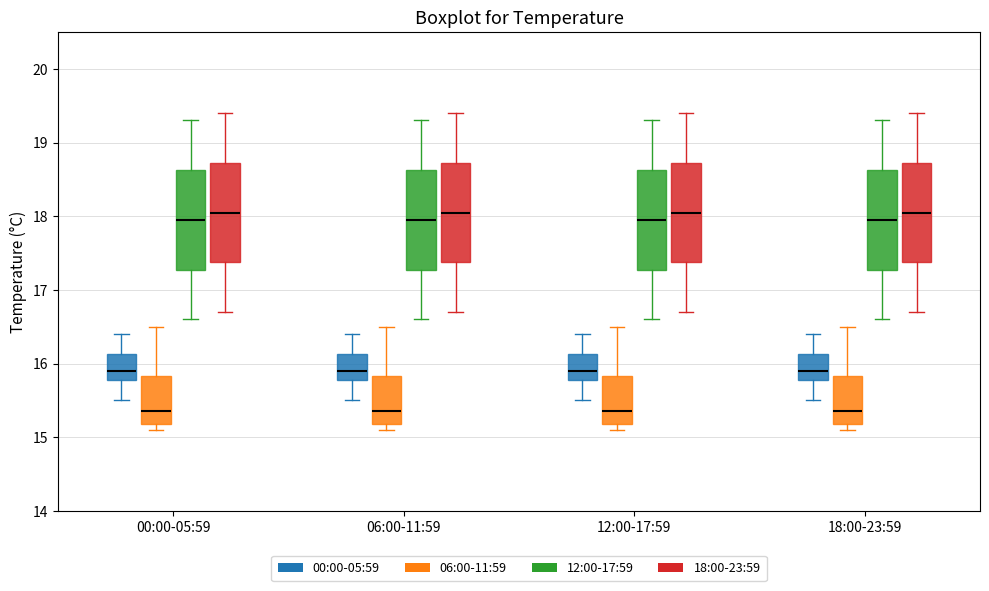

Reading left to right, transcribe this box plot: for each box, give where its median line is, the range the box spans, and where its two whiskers end, as read against the y-axis. The values are not printed on the chart, so give them approximately, as read against the axis.

00:00-05:59 (00:00-05:59): median 15.9, box 15.8 to 16.1, whiskers 15.5 to 16.4
00:00-05:59 (06:00-11:59): median 15.4, box 15.2 to 15.8, whiskers 15.1 to 16.5
00:00-05:59 (12:00-17:59): median 18.0, box 17.3 to 18.6, whiskers 16.6 to 19.3
00:00-05:59 (18:00-23:59): median 18.1, box 17.4 to 18.7, whiskers 16.7 to 19.4
06:00-11:59 (00:00-05:59): median 15.9, box 15.8 to 16.1, whiskers 15.5 to 16.4
06:00-11:59 (06:00-11:59): median 15.4, box 15.2 to 15.8, whiskers 15.1 to 16.5
06:00-11:59 (12:00-17:59): median 18.0, box 17.3 to 18.6, whiskers 16.6 to 19.3
06:00-11:59 (18:00-23:59): median 18.1, box 17.4 to 18.7, whiskers 16.7 to 19.4
12:00-17:59 (00:00-05:59): median 15.9, box 15.8 to 16.1, whiskers 15.5 to 16.4
12:00-17:59 (06:00-11:59): median 15.4, box 15.2 to 15.8, whiskers 15.1 to 16.5
12:00-17:59 (12:00-17:59): median 18.0, box 17.3 to 18.6, whiskers 16.6 to 19.3
12:00-17:59 (18:00-23:59): median 18.1, box 17.4 to 18.7, whiskers 16.7 to 19.4
18:00-23:59 (00:00-05:59): median 15.9, box 15.8 to 16.1, whiskers 15.5 to 16.4
18:00-23:59 (06:00-11:59): median 15.4, box 15.2 to 15.8, whiskers 15.1 to 16.5
18:00-23:59 (12:00-17:59): median 18.0, box 17.3 to 18.6, whiskers 16.6 to 19.3
18:00-23:59 (18:00-23:59): median 18.1, box 17.4 to 18.7, whiskers 16.7 to 19.4